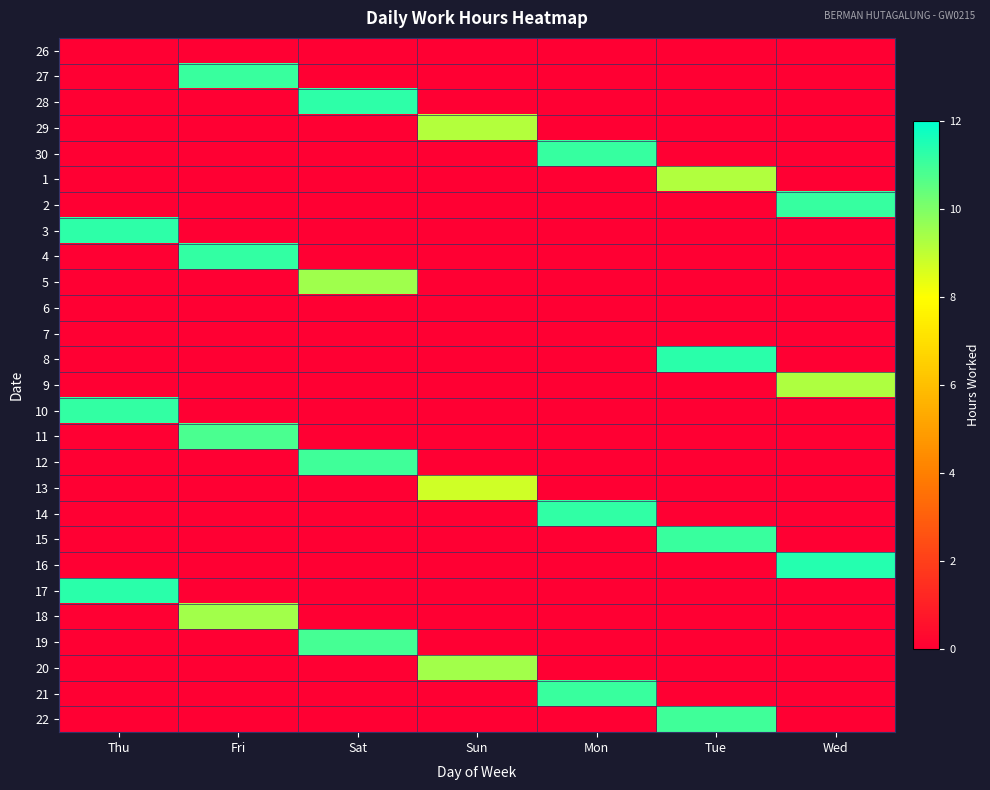

Reading left to right, list all the values displayed in this chart.

26: Thu=0.0	Fri=0.0	Sat=0.0	Sun=0.0	Mon=0.0	Tue=0.0	Wed=0.0
27: Thu=0.0	Fri=11.1	Sat=0.0	Sun=0.0	Mon=0.0	Tue=0.0	Wed=0.0
28: Thu=0.0	Fri=0.0	Sat=11.3	Sun=0.0	Mon=0.0	Tue=0.0	Wed=0.0
29: Thu=0.0	Fri=0.0	Sat=0.0	Sun=9.2	Mon=0.0	Tue=0.0	Wed=0.0
30: Thu=0.0	Fri=0.0	Sat=0.0	Sun=0.0	Mon=11.1	Tue=0.0	Wed=0.0
1: Thu=0.0	Fri=0.0	Sat=0.0	Sun=0.0	Mon=0.0	Tue=9.2	Wed=0.0
2: Thu=0.0	Fri=0.0	Sat=0.0	Sun=0.0	Mon=0.0	Tue=0.0	Wed=11.1
3: Thu=11.3	Fri=0.0	Sat=0.0	Sun=0.0	Mon=0.0	Tue=0.0	Wed=0.0
4: Thu=0.0	Fri=11.2	Sat=0.0	Sun=0.0	Mon=0.0	Tue=0.0	Wed=0.0
5: Thu=0.0	Fri=0.0	Sat=9.5	Sun=0.0	Mon=0.0	Tue=0.0	Wed=0.0
6: Thu=0.0	Fri=0.0	Sat=0.0	Sun=0.0	Mon=0.0	Tue=0.0	Wed=0.0
7: Thu=0.0	Fri=0.0	Sat=0.0	Sun=0.0	Mon=0.0	Tue=0.0	Wed=0.0
8: Thu=0.0	Fri=0.0	Sat=0.0	Sun=0.0	Mon=0.0	Tue=11.3	Wed=0.0
9: Thu=0.0	Fri=0.0	Sat=0.0	Sun=0.0	Mon=0.0	Tue=0.0	Wed=9.2
10: Thu=11.2	Fri=0.0	Sat=0.0	Sun=0.0	Mon=0.0	Tue=0.0	Wed=0.0
11: Thu=0.0	Fri=10.8	Sat=0.0	Sun=0.0	Mon=0.0	Tue=0.0	Wed=0.0
12: Thu=0.0	Fri=0.0	Sat=11.0	Sun=0.0	Mon=0.0	Tue=0.0	Wed=0.0
13: Thu=0.0	Fri=0.0	Sat=0.0	Sun=8.8	Mon=0.0	Tue=0.0	Wed=0.0
14: Thu=0.0	Fri=0.0	Sat=0.0	Sun=0.0	Mon=11.2	Tue=0.0	Wed=0.0
15: Thu=0.0	Fri=0.0	Sat=0.0	Sun=0.0	Mon=0.0	Tue=11.1	Wed=0.0
16: Thu=0.0	Fri=0.0	Sat=0.0	Sun=0.0	Mon=0.0	Tue=0.0	Wed=11.4
17: Thu=11.3	Fri=0.0	Sat=0.0	Sun=0.0	Mon=0.0	Tue=0.0	Wed=0.0
18: Thu=0.0	Fri=9.4	Sat=0.0	Sun=0.0	Mon=0.0	Tue=0.0	Wed=0.0
19: Thu=0.0	Fri=0.0	Sat=10.9	Sun=0.0	Mon=0.0	Tue=0.0	Wed=0.0
20: Thu=0.0	Fri=0.0	Sat=0.0	Sun=9.4	Mon=0.0	Tue=0.0	Wed=0.0
21: Thu=0.0	Fri=0.0	Sat=0.0	Sun=0.0	Mon=11.1	Tue=0.0	Wed=0.0
22: Thu=0.0	Fri=0.0	Sat=0.0	Sun=0.0	Mon=0.0	Tue=11.0	Wed=0.0